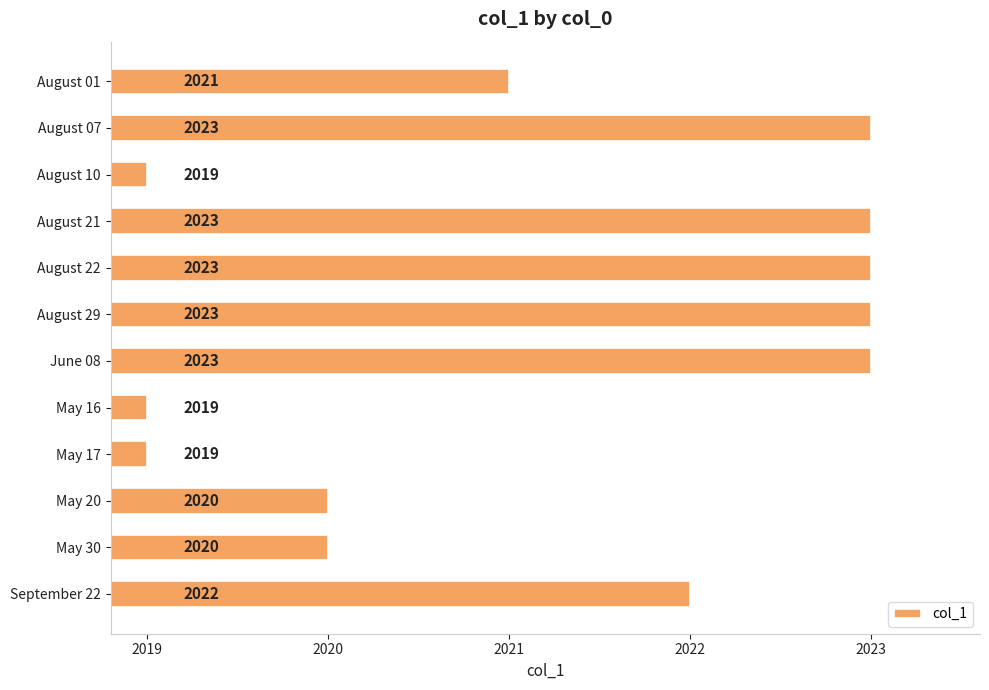

Reading bottom to top, extract all data points from this chart.

2022	2020	2020	2019	2019	2023	2023	2023	2023	2019	2023	2021